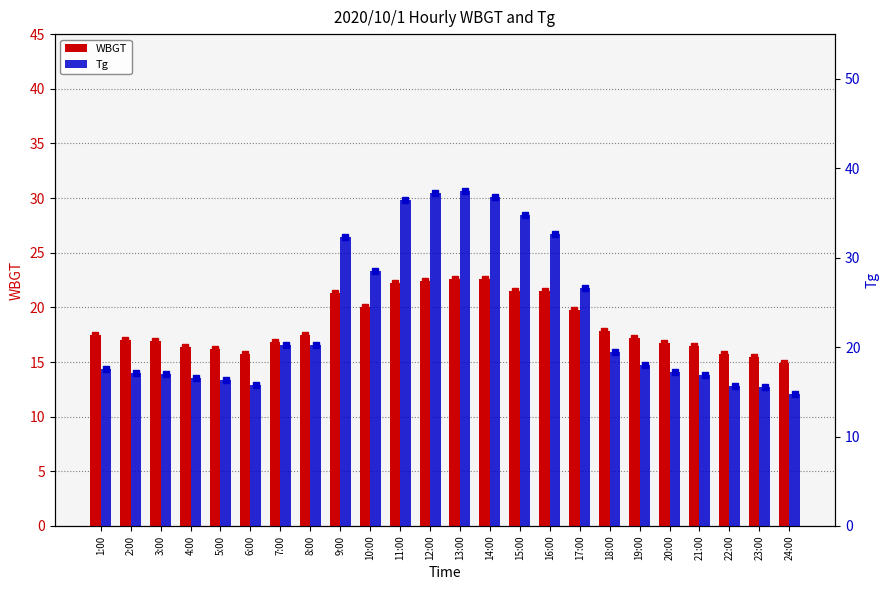

Which series has the largest total across all categories?

Tg